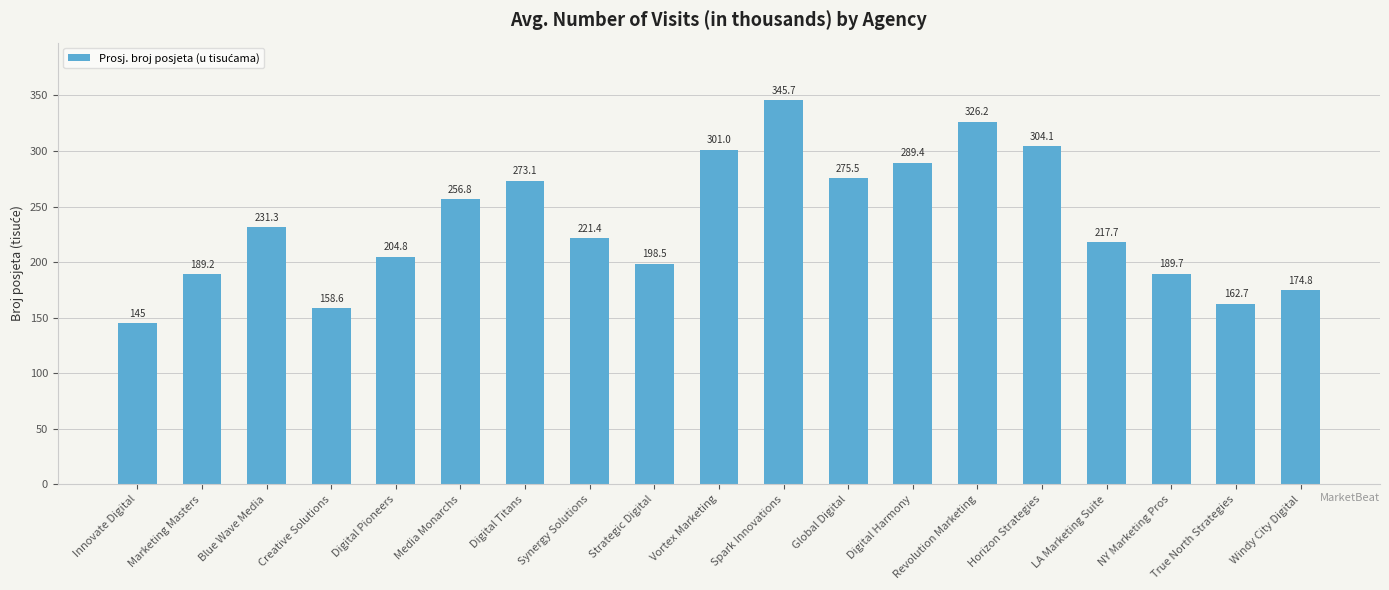

Reading right to left, list all the values displayed in this chart.

174.8	162.7	189.7	217.7	304.1	326.2	289.4	275.5	345.7	301.0	198.5	221.4	273.1	256.8	204.8	158.6	231.3	189.2	145.0